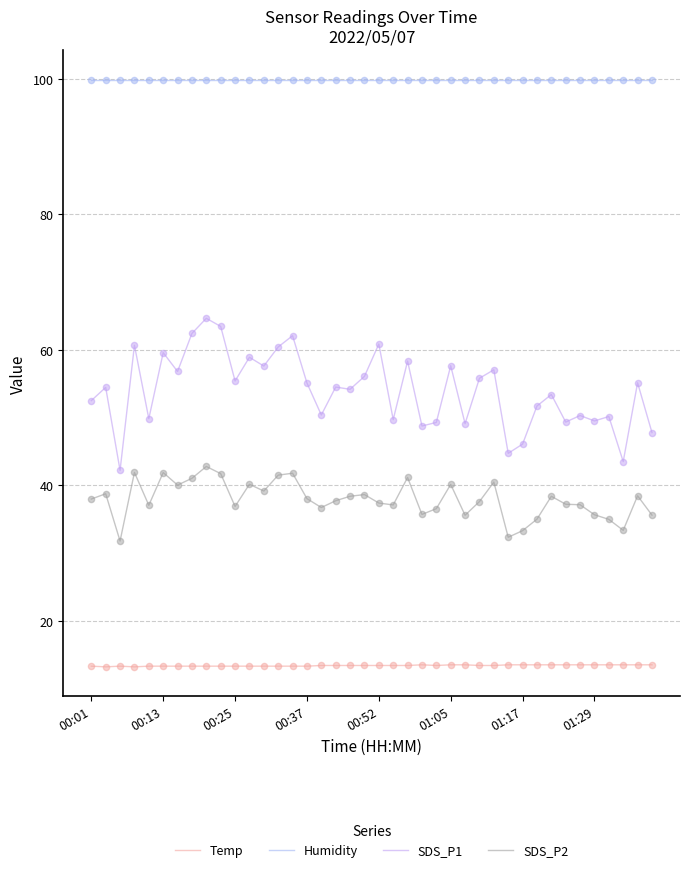

Does the chart have visible grid lines?

Yes